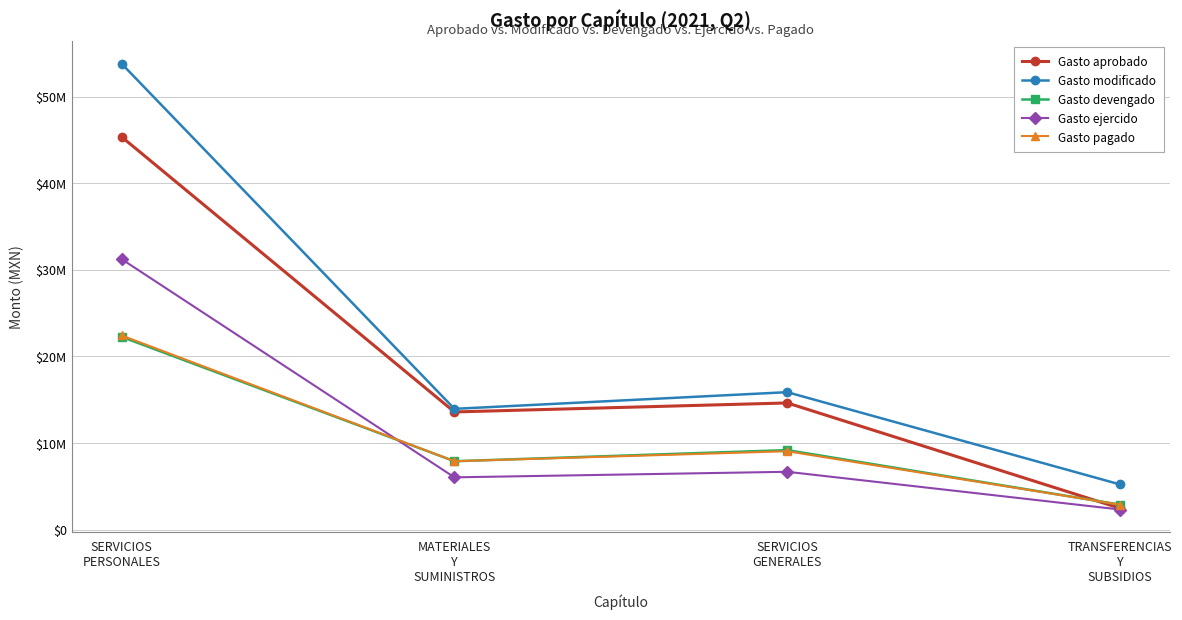

What is the total value across all series at TRANSFERENCIAS
Y
SUBSIDIOS?

15816862.5